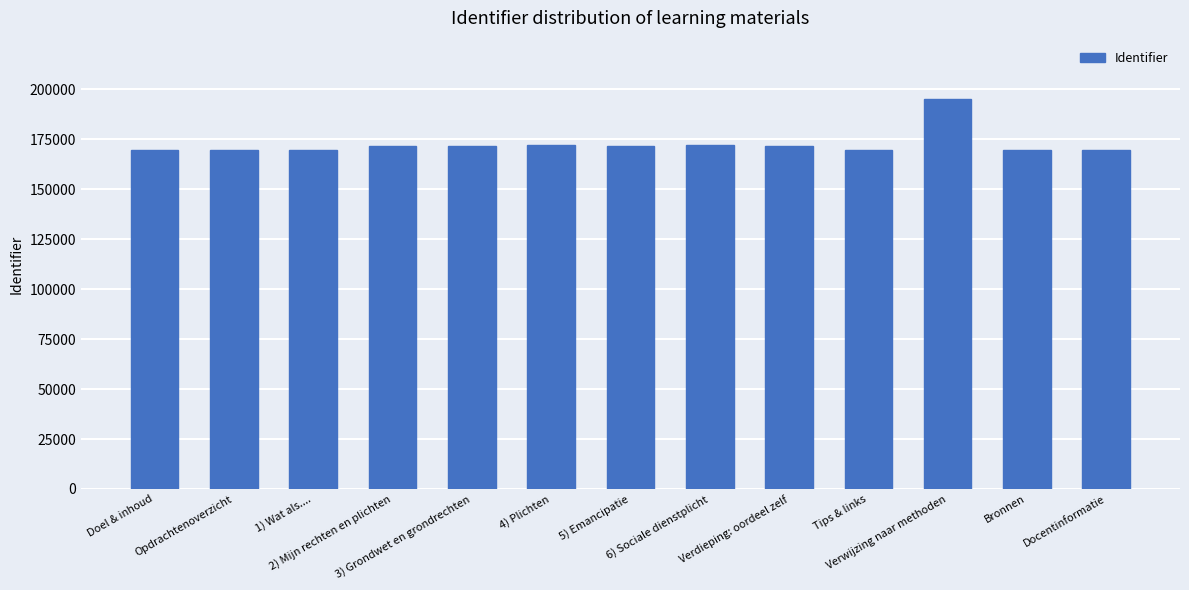

What is the smallest value displayed?

169402